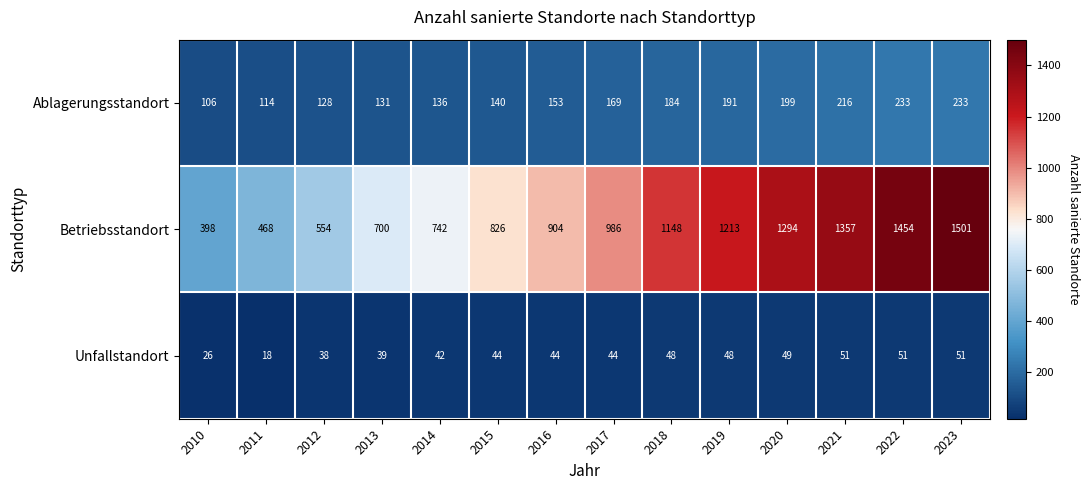

What is the difference between the maximum and minimum values in the Ablagerungsstandort series?

127